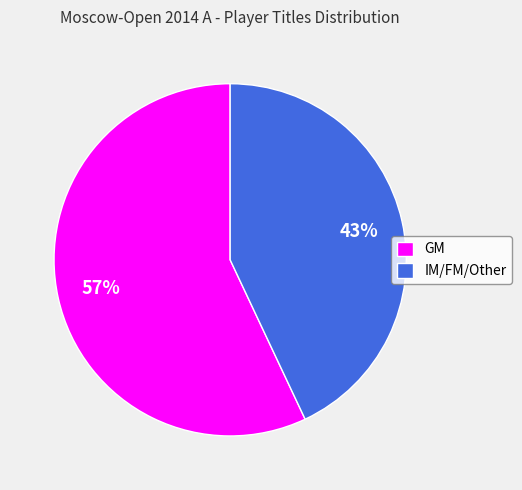

To the nearest percent, what portion does IM/FM/Other represent?

43%